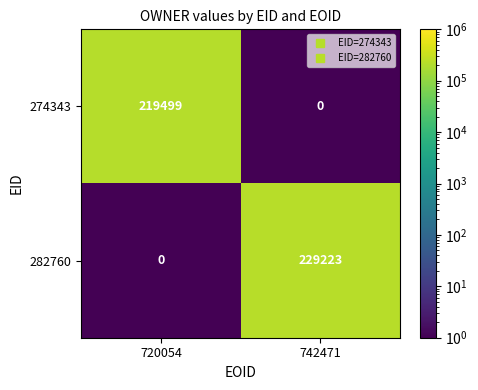

At which category is the sum across all series the highest?

742471